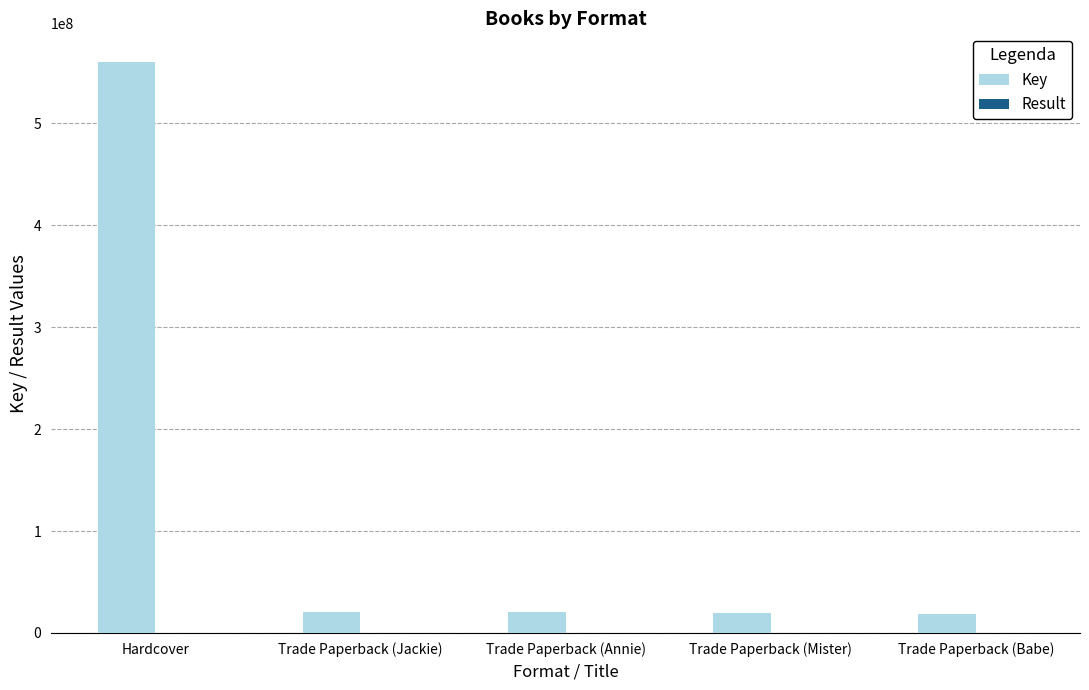

Between Hardcover and Trade Paperback (Jackie), which series saw the biggest shift?

Key